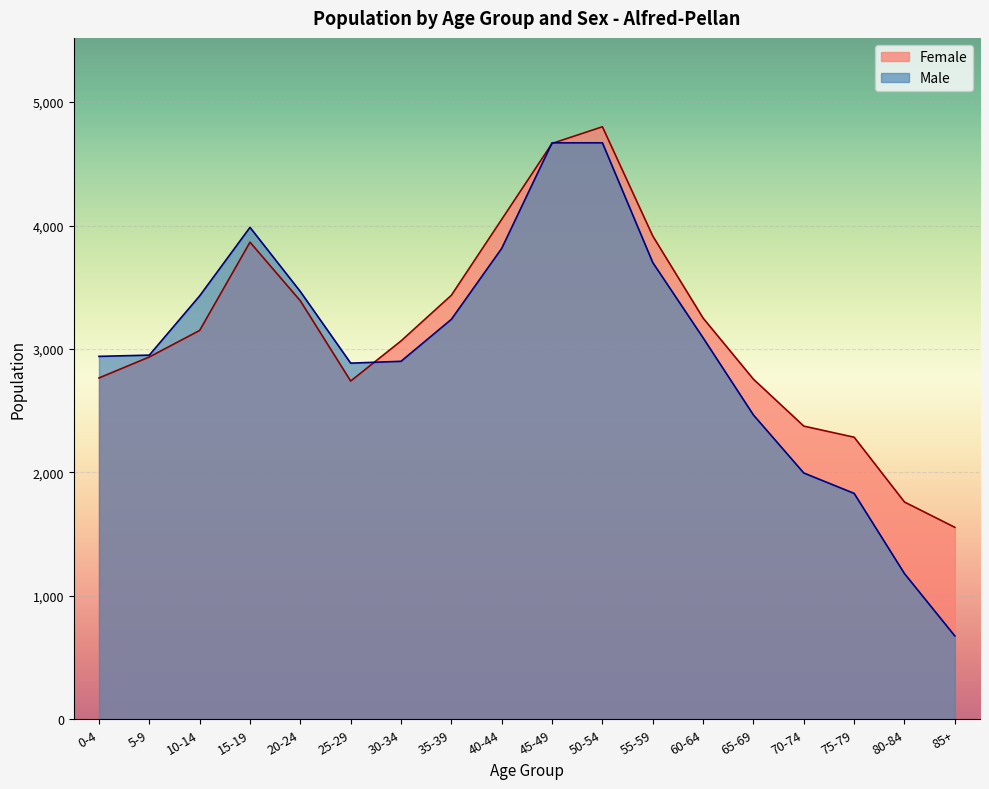

Reading left to right, list all the values displayed in this chart.

Male: 0-4=2940	5-9=2950	10-14=3430	15-19=3985	20-24=3465	25-29=2885	30-34=2900	35-39=3240	40-44=3815	45-49=4670	50-54=4670	55-59=3700	60-64=3090	65-69=2465	70-74=1995	75-79=1830	80-84=1180	85+=675
Female: 0-4=2765	5-9=2935	10-14=3150	15-19=3865	20-24=3390	25-29=2740	30-34=3065	35-39=3435	40-44=4050	45-49=4665	50-54=4800	55-59=3915	60-64=3250	65-69=2755	70-74=2375	75-79=2285	80-84=1760	85+=1555